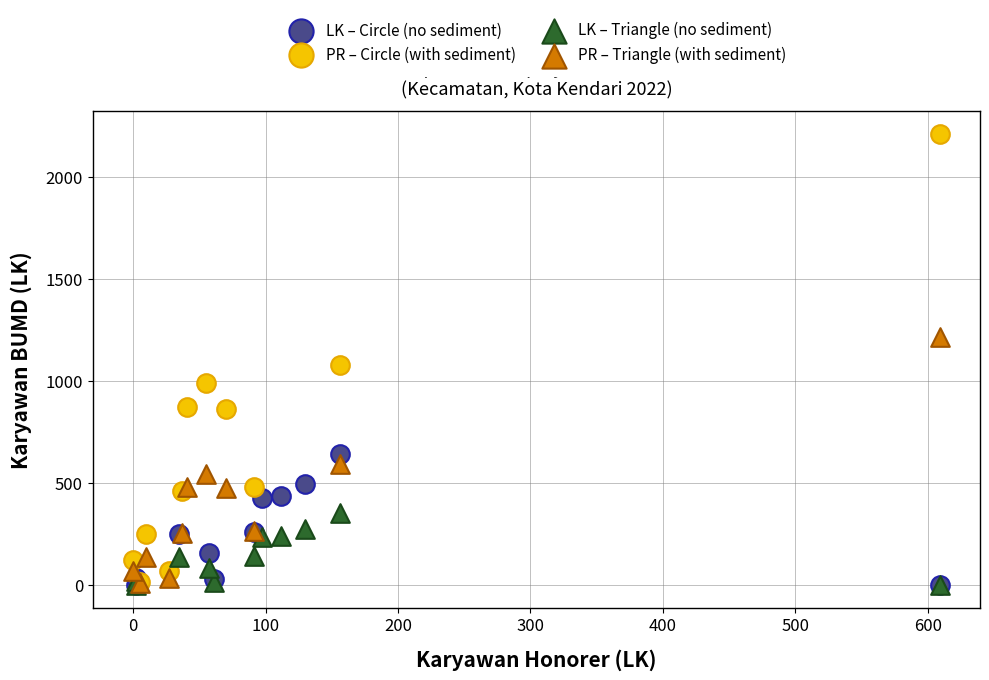

Which series reaches the maximum Y coordinate?

PR – Circle (with sediment)